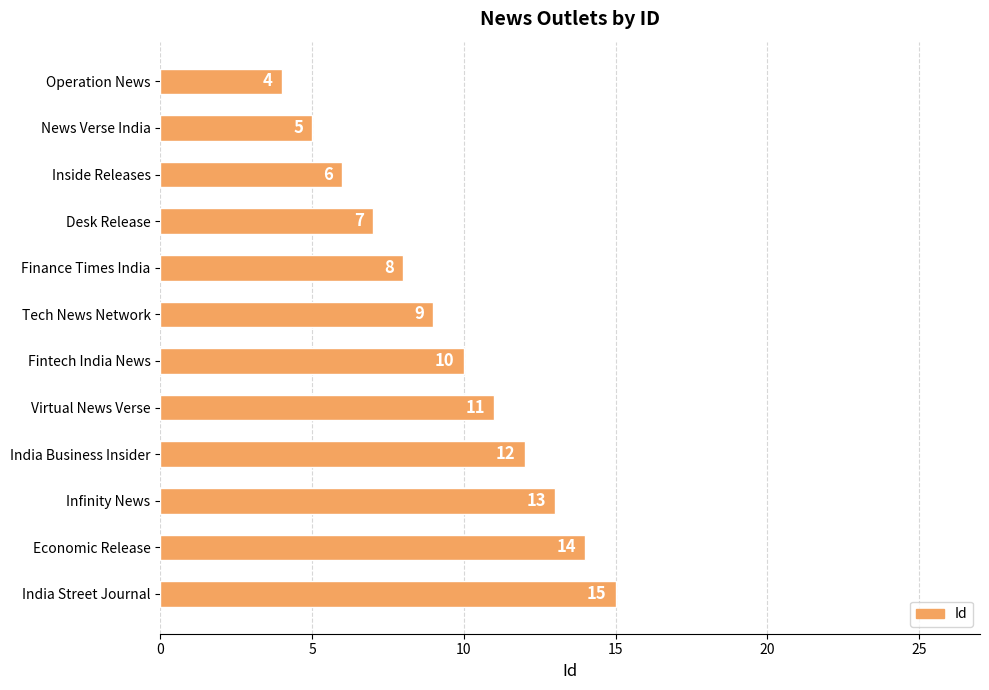

Count the number of categories in the chart.

12